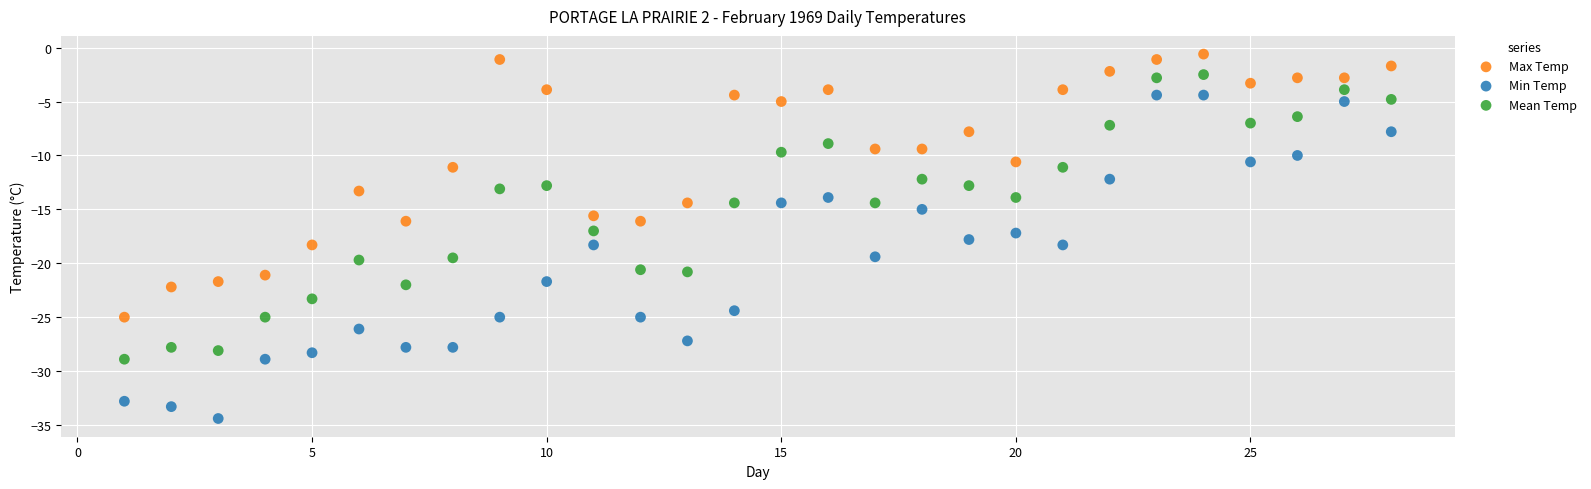

Which series contains the lowest Y value?

Min Temp